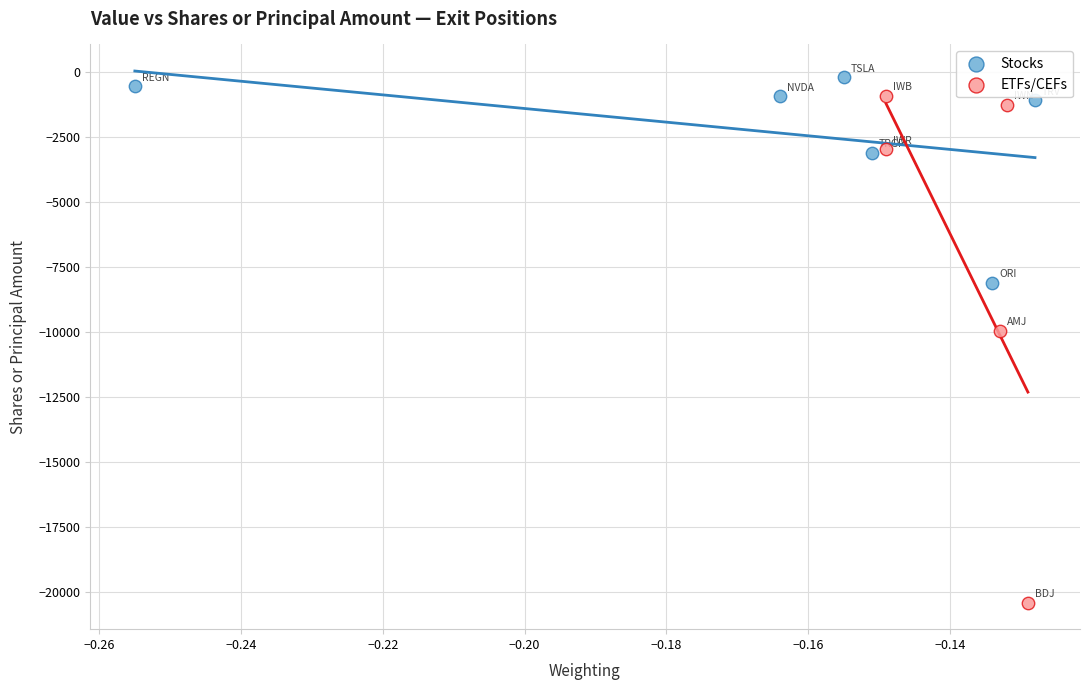

Which series has the widest spread of Y values?

ETFs/CEFs